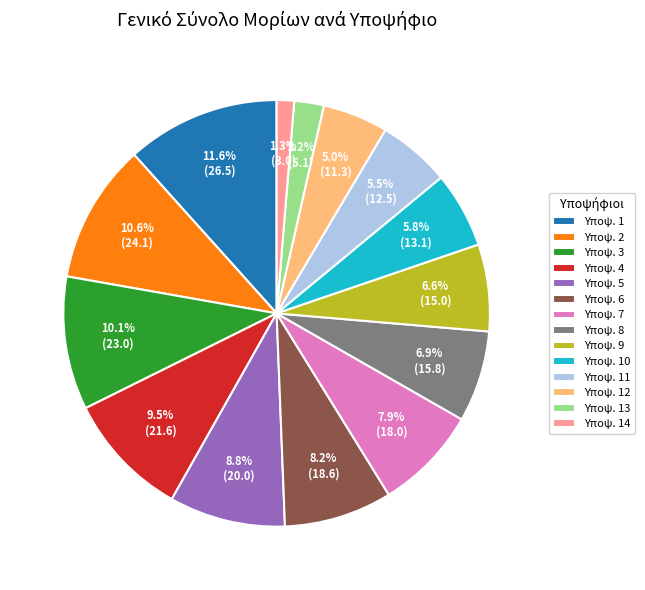

What is the ratio of the value at Υποψ. 8 to the value at Υποψ. 4?

0.7